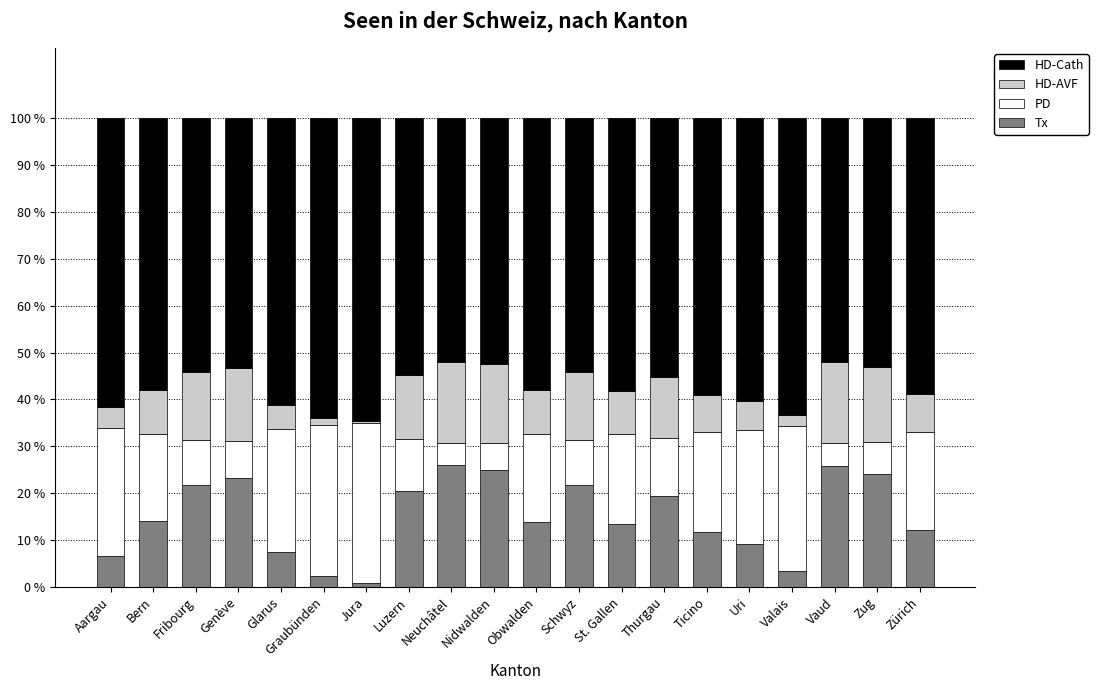

How many bars are there in total?

20